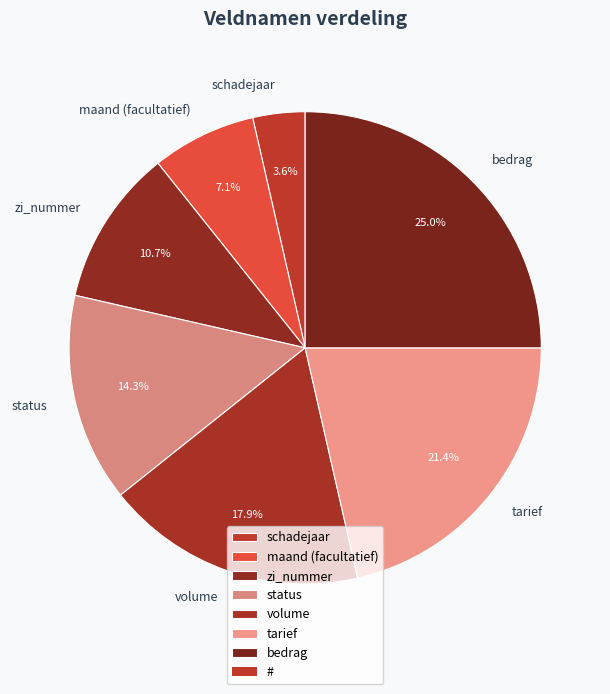

Which has a higher value, zi_nummer or bedrag?

bedrag